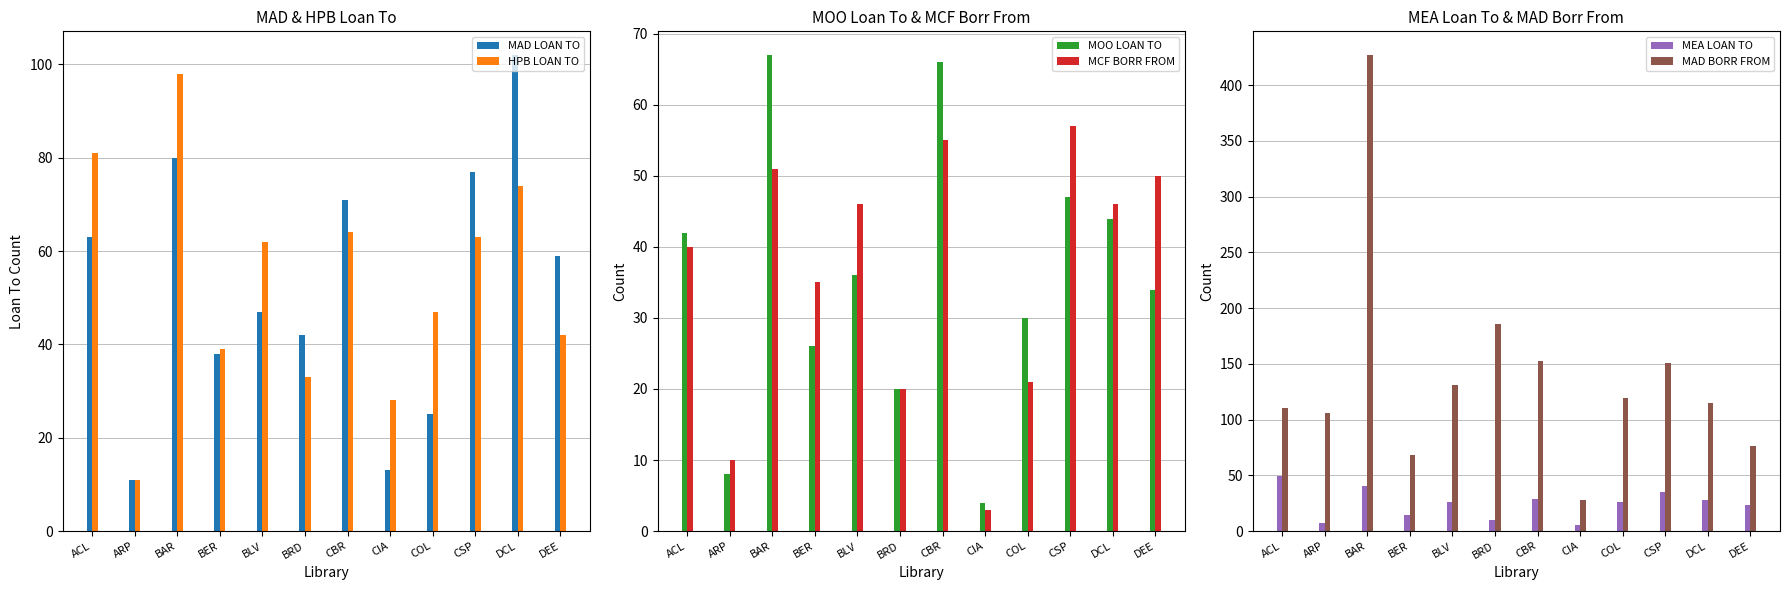

What is the minimum value for HPB LOAN TO?

11